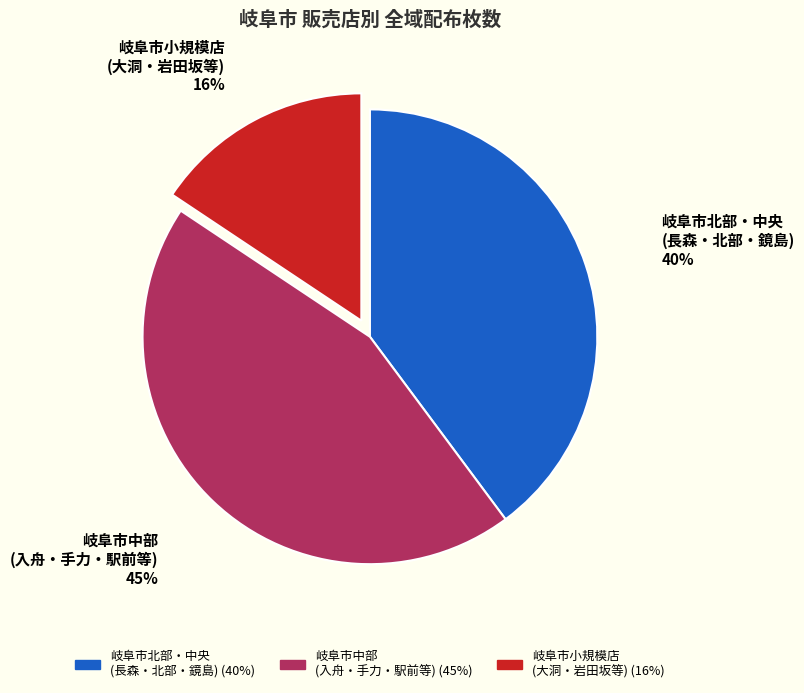

Count the number of slices in the pie.

3